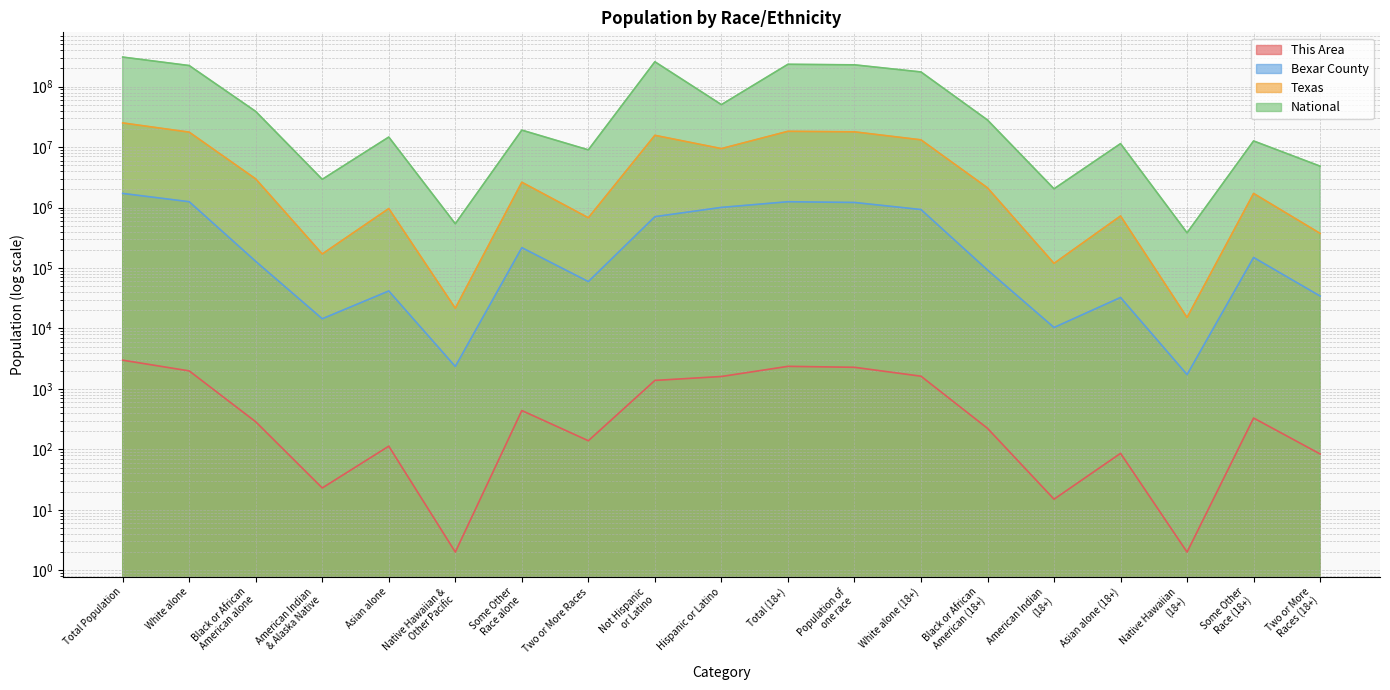

At which label does Bexar County reach its peak?

Total Population